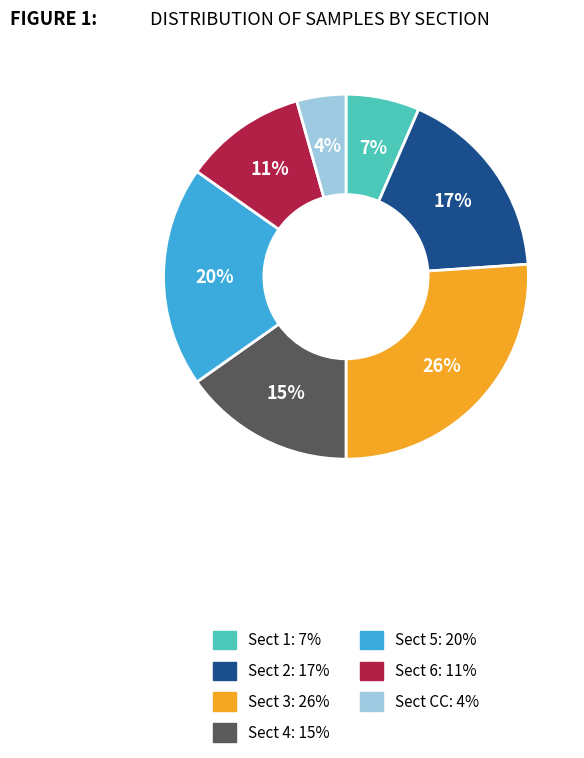

Which has a higher value, Sect 2: 17% or Sect 4: 15%?

Sect 2: 17%